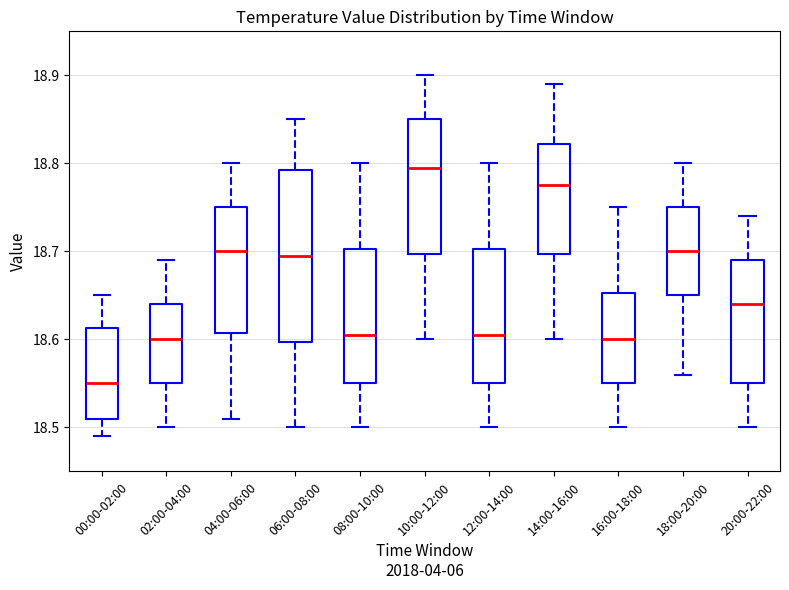

Reading left to right, transcribe this box plot: for each box, give where its median line is, the range the box spans, and where its two whiskers end, as read against the y-axis. The values are not printed on the chart, so give them approximately, as read against the axis.

00:00-02:00: median 18.55, box 18.51 to 18.61, whiskers 18.49 to 18.65
02:00-04:00: median 18.60, box 18.55 to 18.64, whiskers 18.50 to 18.69
04:00-06:00: median 18.70, box 18.61 to 18.75, whiskers 18.51 to 18.80
06:00-08:00: median 18.70, box 18.60 to 18.79, whiskers 18.50 to 18.85
08:00-10:00: median 18.61, box 18.55 to 18.70, whiskers 18.50 to 18.80
10:00-12:00: median 18.80, box 18.70 to 18.85, whiskers 18.60 to 18.90
12:00-14:00: median 18.61, box 18.55 to 18.70, whiskers 18.50 to 18.80
14:00-16:00: median 18.78, box 18.70 to 18.82, whiskers 18.60 to 18.89
16:00-18:00: median 18.60, box 18.55 to 18.65, whiskers 18.50 to 18.75
18:00-20:00: median 18.70, box 18.65 to 18.75, whiskers 18.56 to 18.80
20:00-22:00: median 18.64, box 18.55 to 18.69, whiskers 18.50 to 18.74